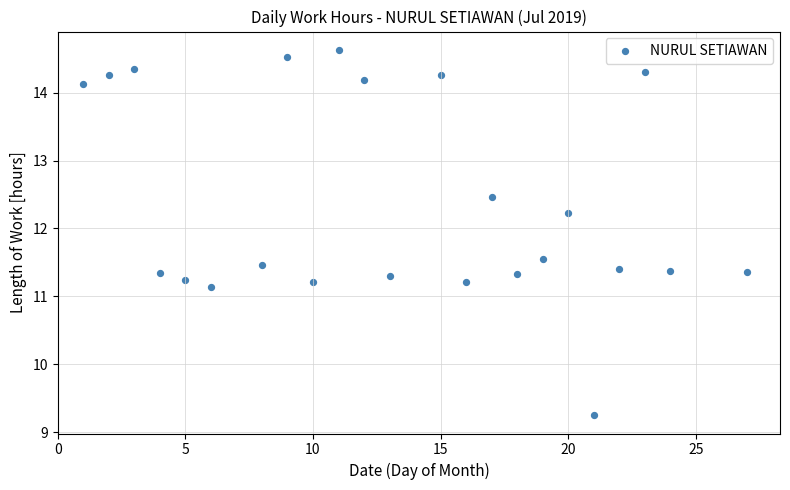

What Y value in the scatter plot is closest to 11?

11.1